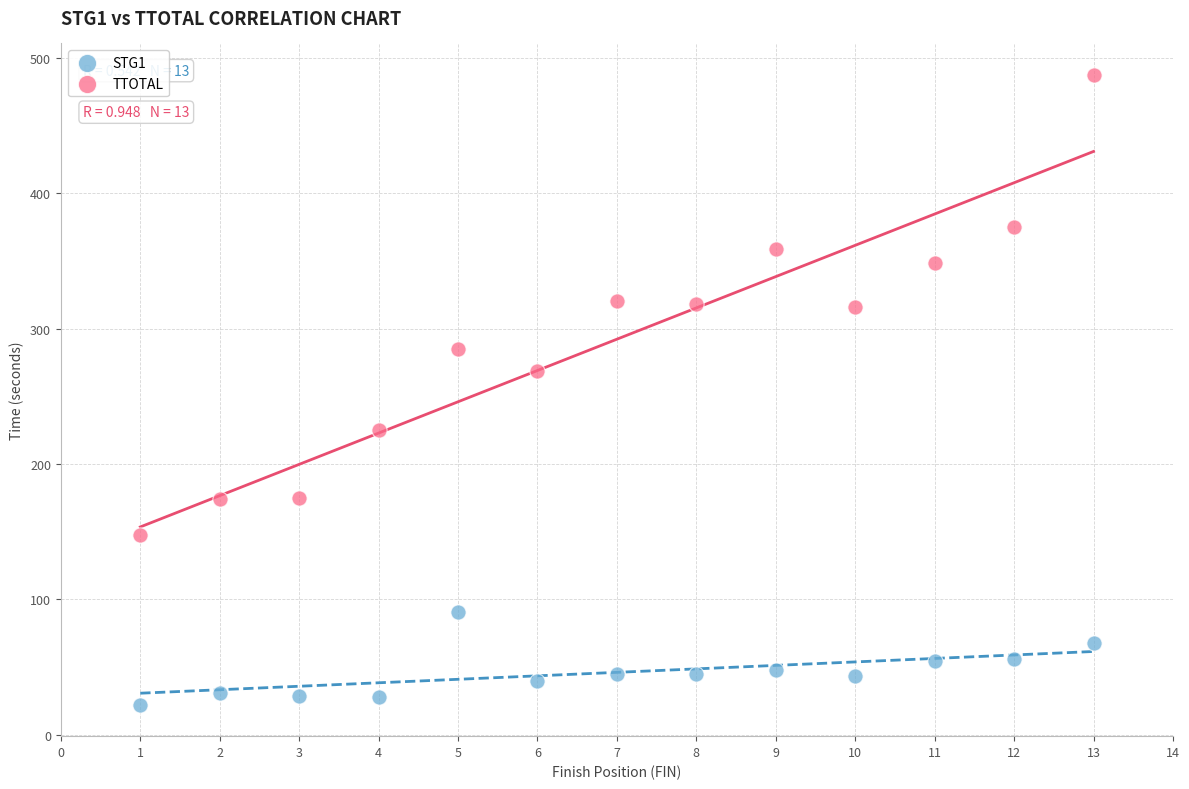

Across all series, what Y value is closest to 254?

268.8